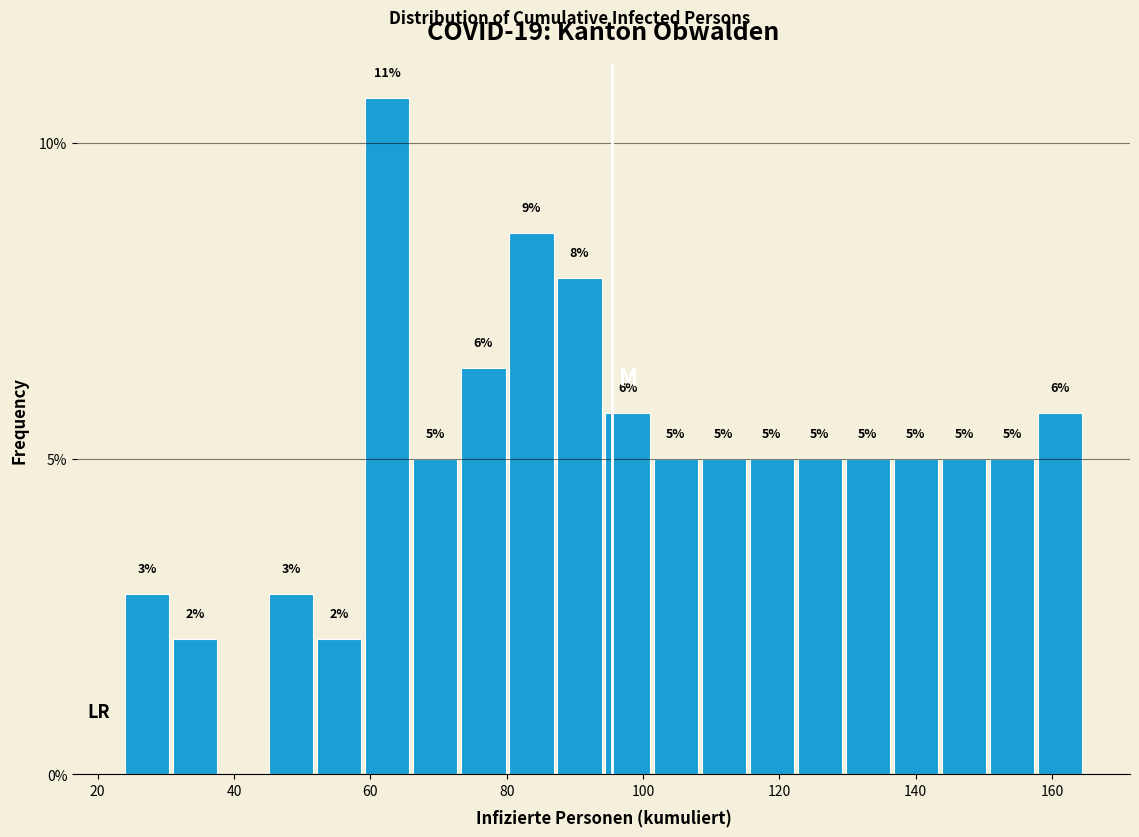

Around what value on the x-axis is the tallest bar? Give the approximate position of its centre, as read against the axis.

62